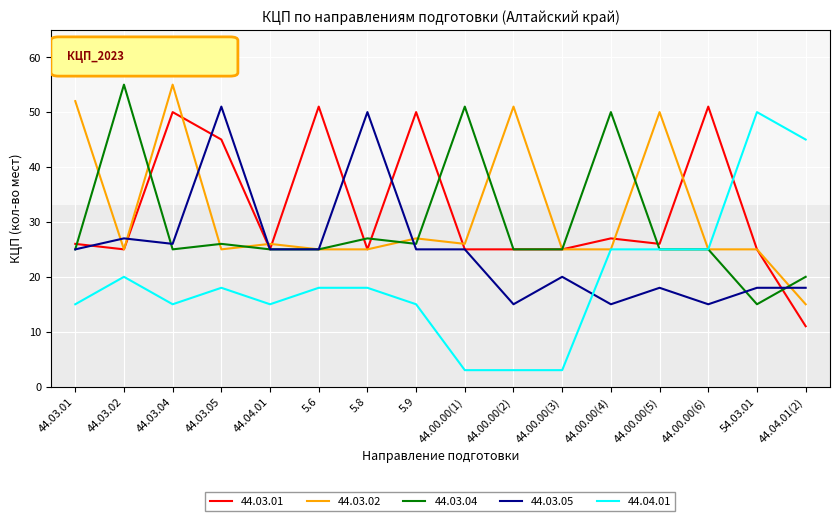

Where is the first local minimum for 44.03.02?

44.03.02